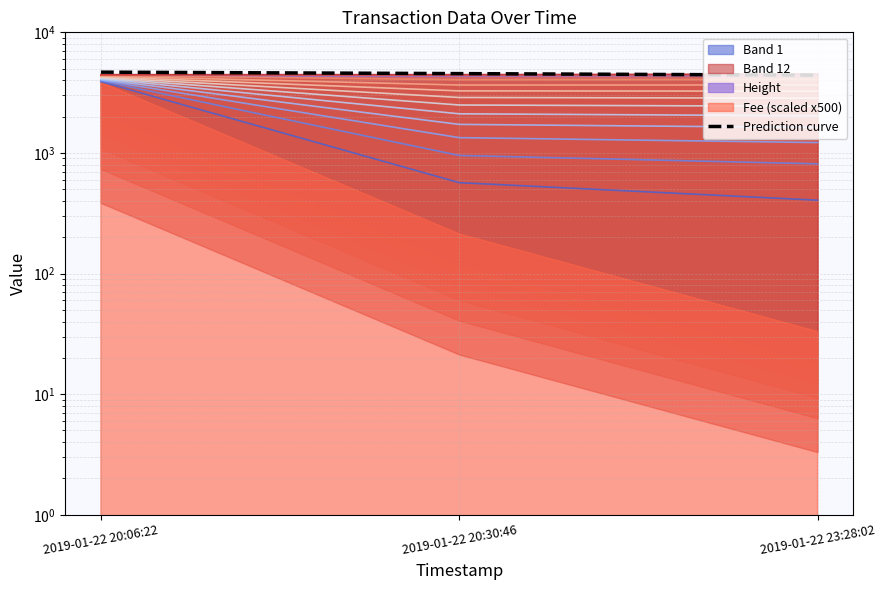

What is the label of the 3rd point from the right?

2019-01-22 20:06:22